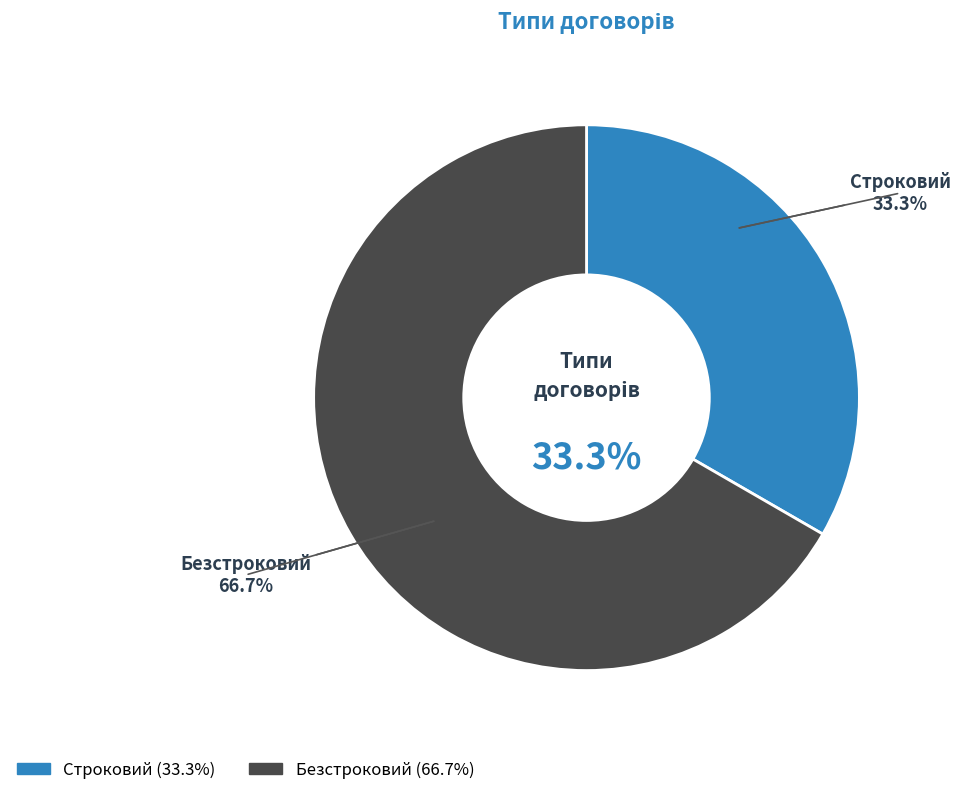

Between Безстроковий and Строковий, which is larger?

Безстроковий